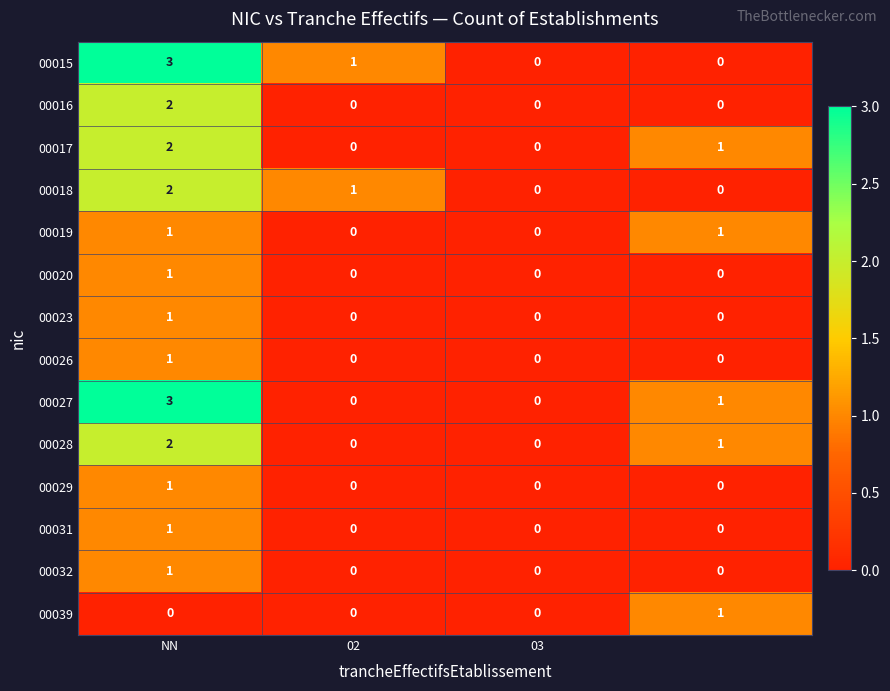

What is the sum of all 00017 values?

3